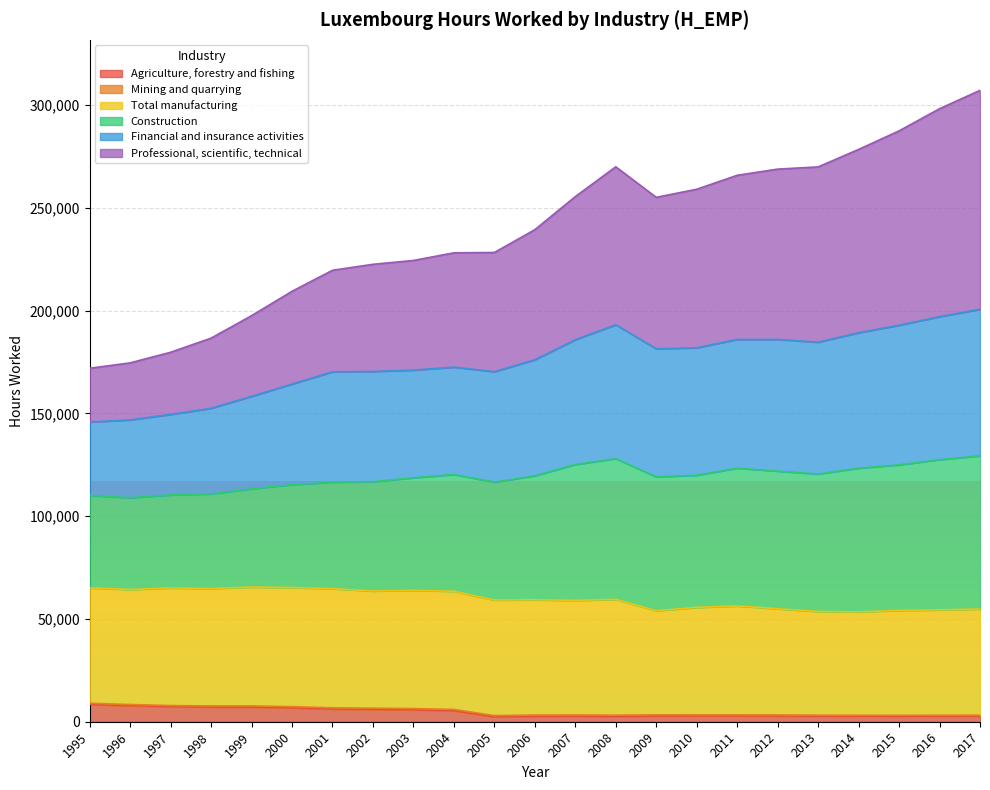

What is the value of the Financial and insurance activities point at the 10th from the left?

172466